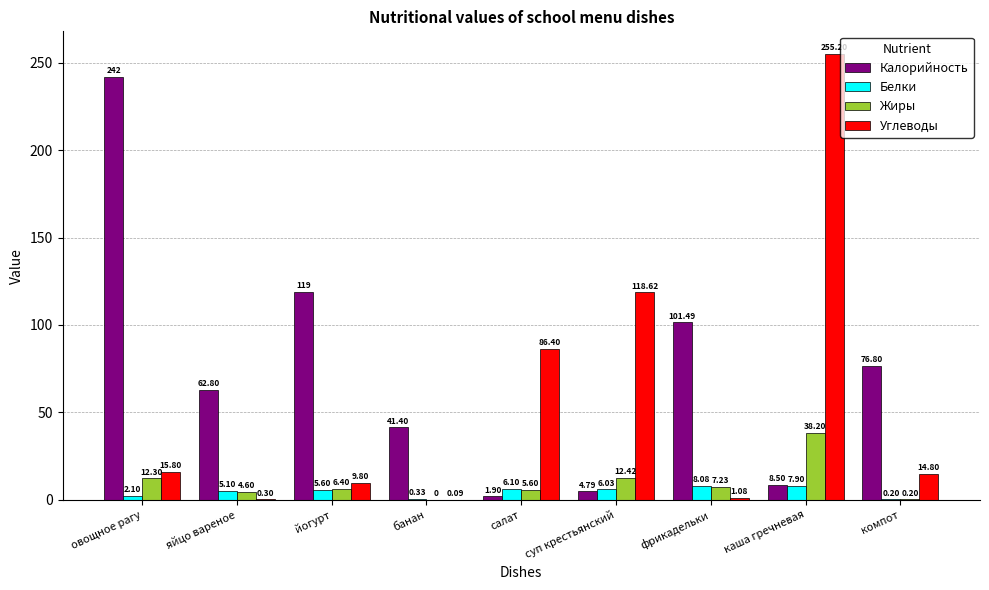

What is the maximum value for Белки?

8.1